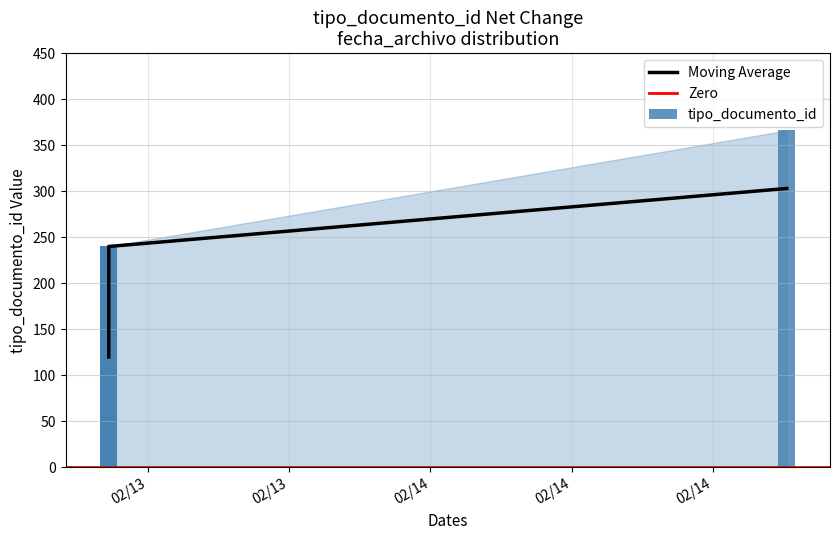

Is it true that the value at 2018-02-13 11:21:01 is 55?

False